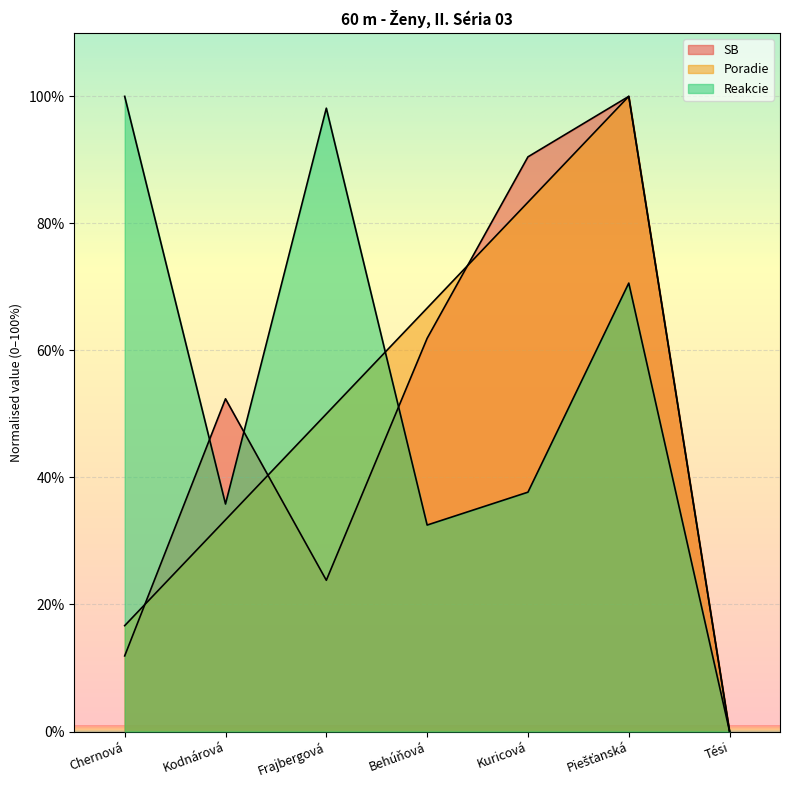

What is the spread (max minus min) of values at Kodnárová?

19.0